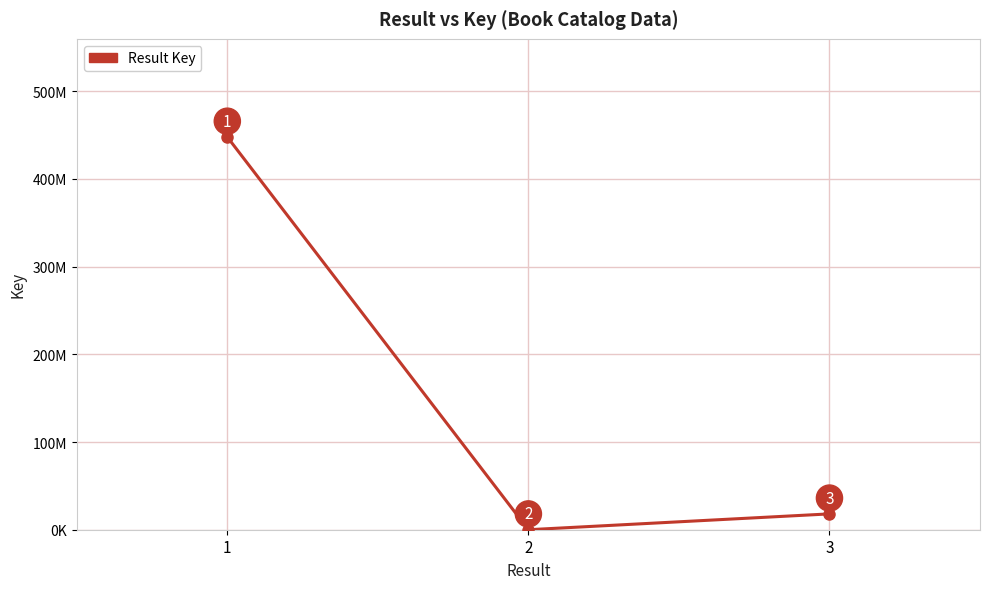

The chart shows a value of 128580596 at 1. True or false?

False